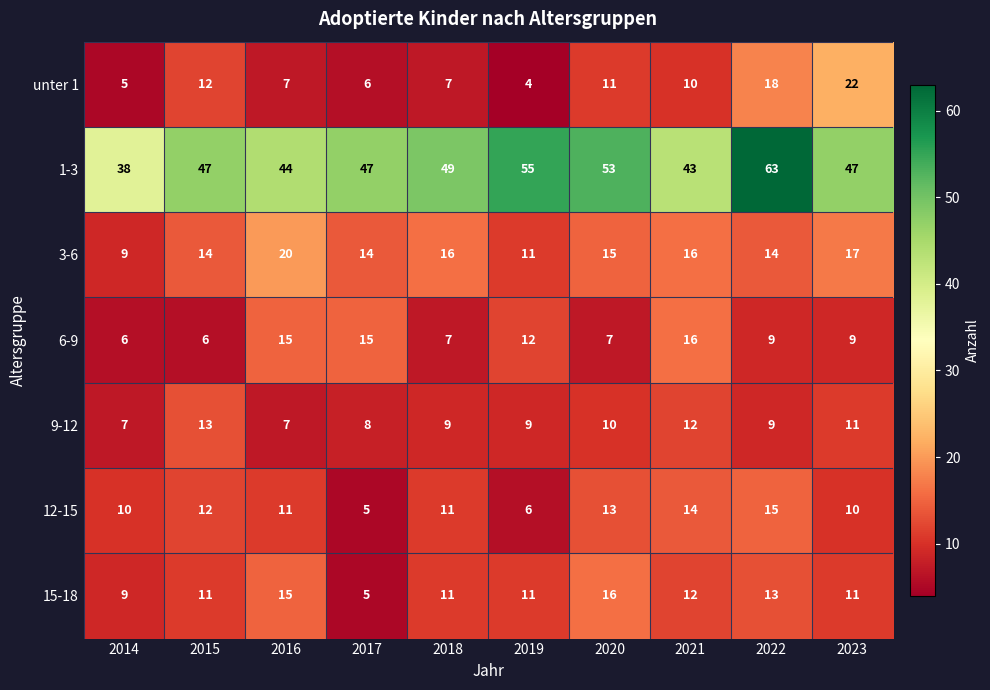

How many categories are shown in the chart?

10